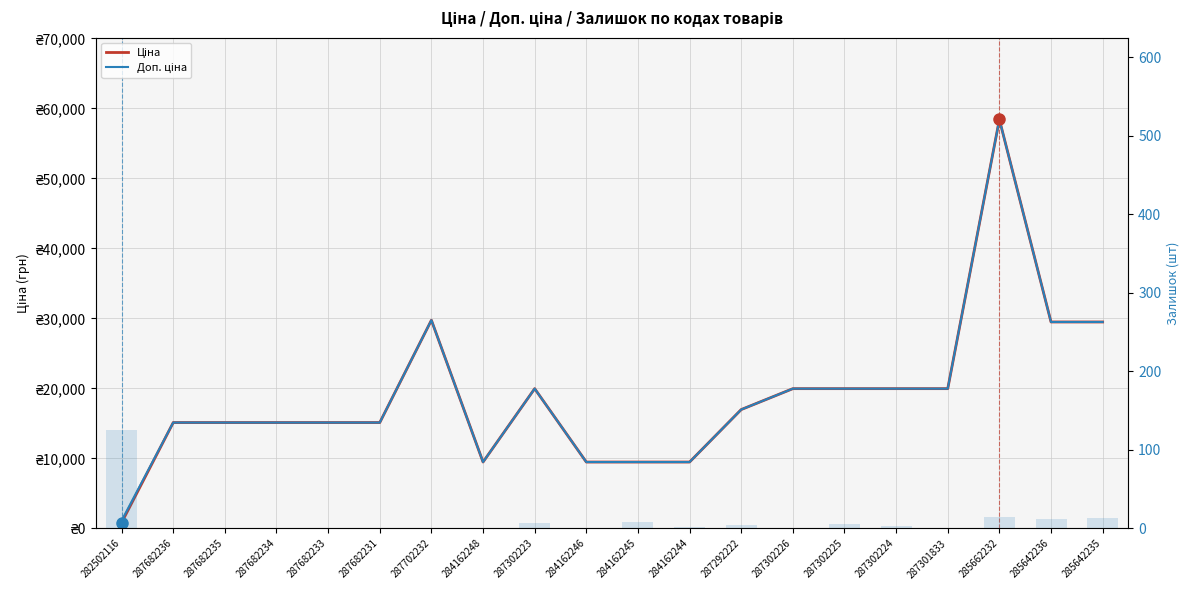

Which series has the largest range (max minus min)?

Ціна